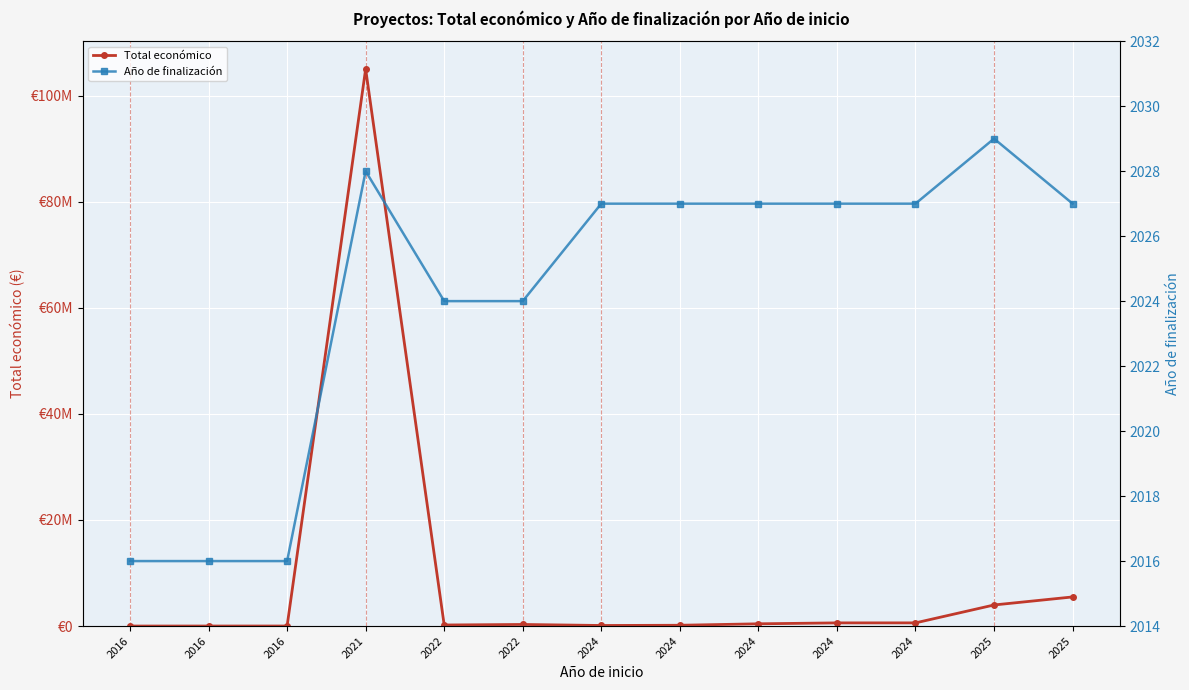

List the labels in order of Año de finalización value, smallest first.

2016, 2016, 2016, 2022, 2022, 2024, 2024, 2024, 2024, 2024, 2025, 2021, 2025